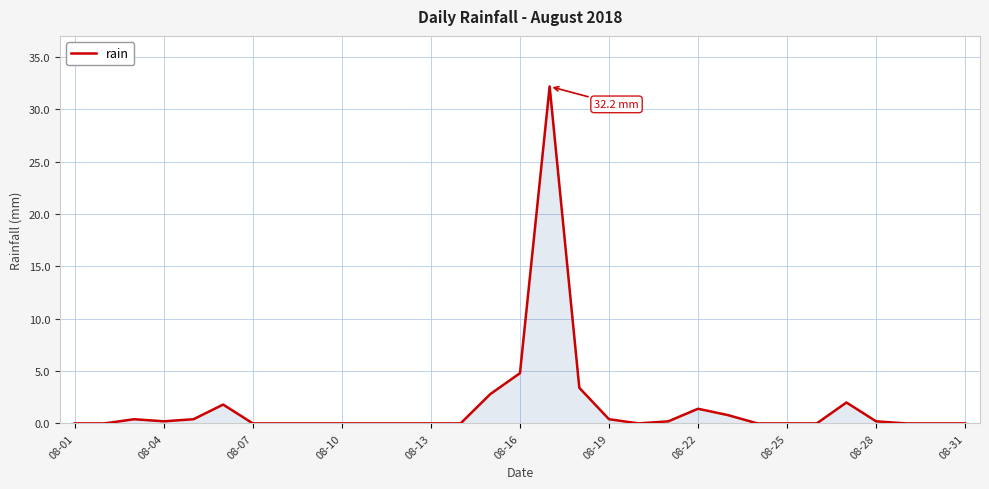

True or false: the data has more than 1 interior local peaks.

True